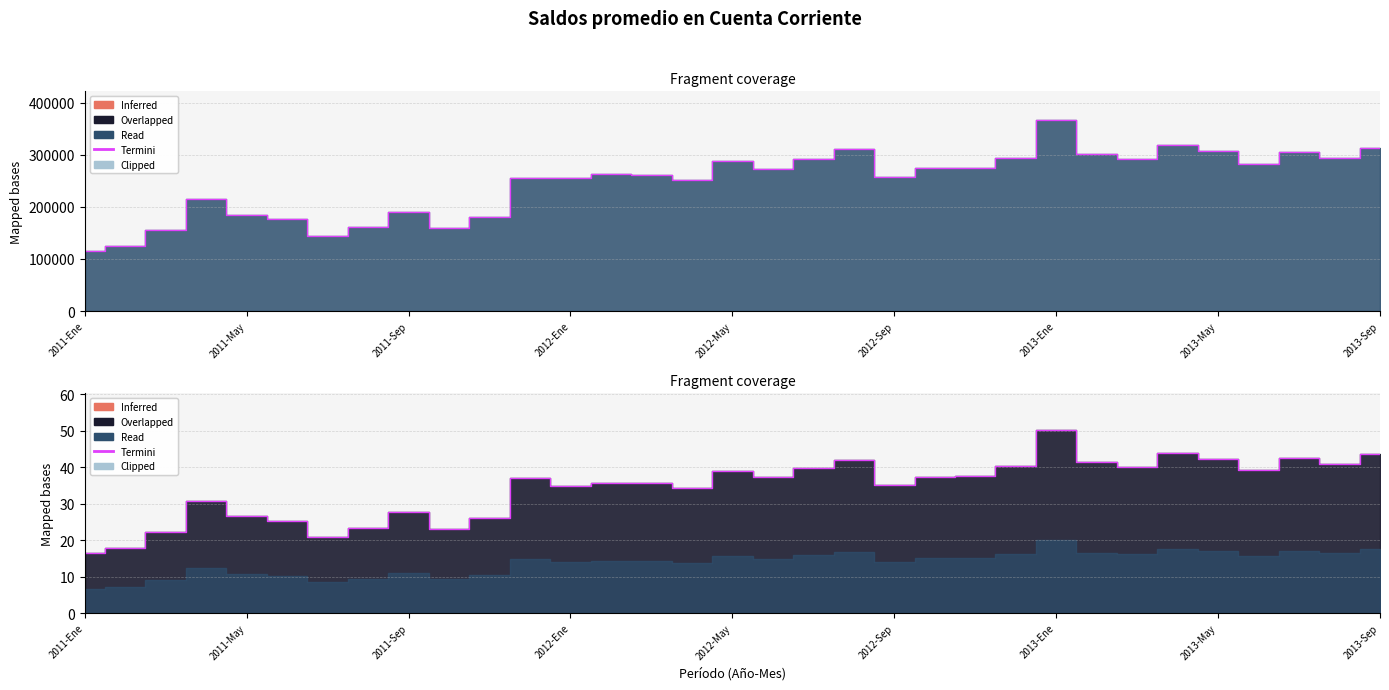

Is it true that the value at 2011-Sep is 4.5?

False